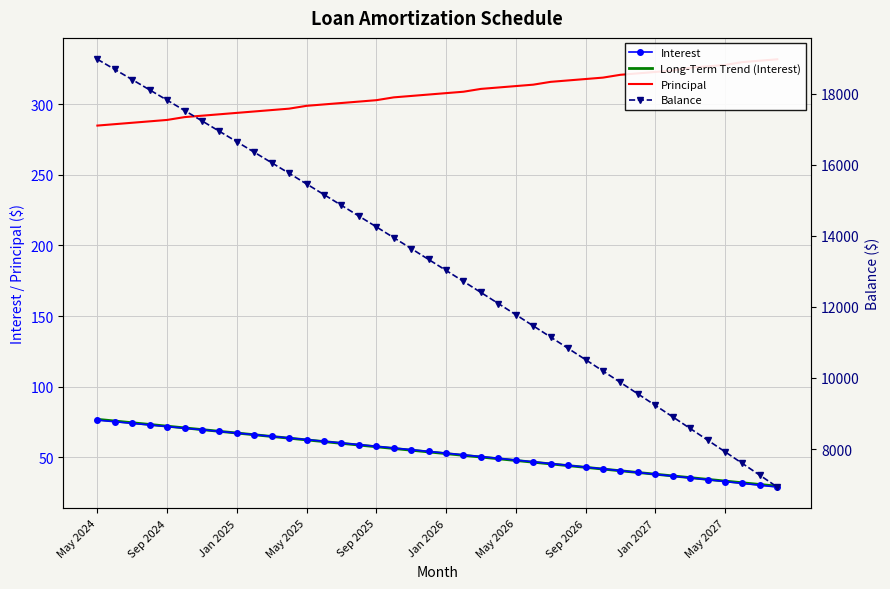

Is it true that Principal equals 308.0 at Jan 2026?

True